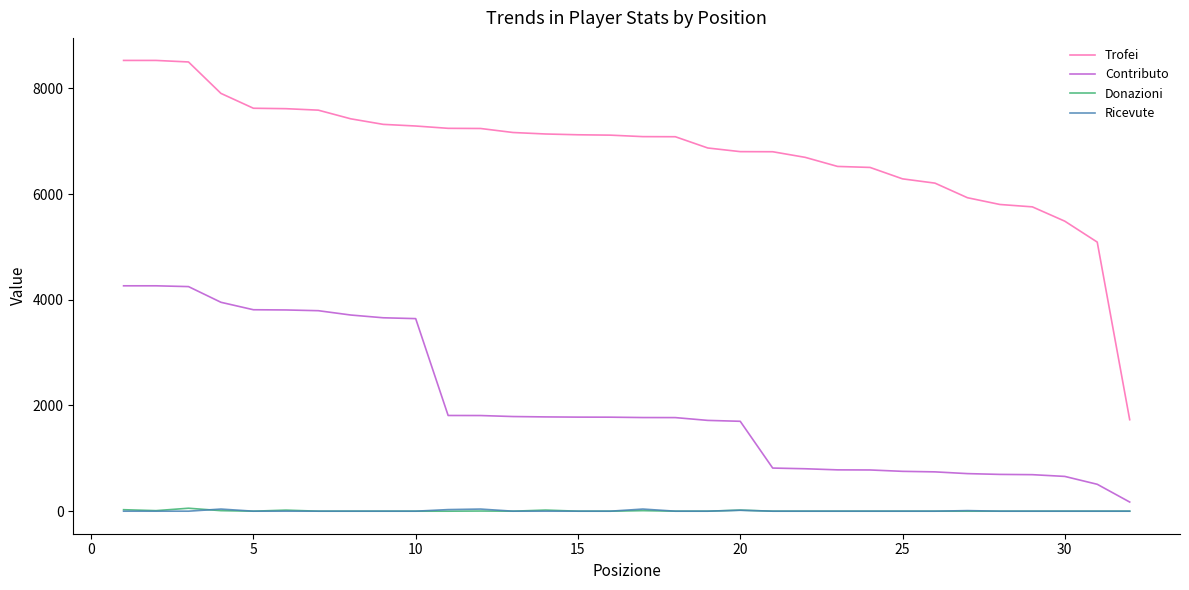

What is the lowest value of the Trofei series?

1731